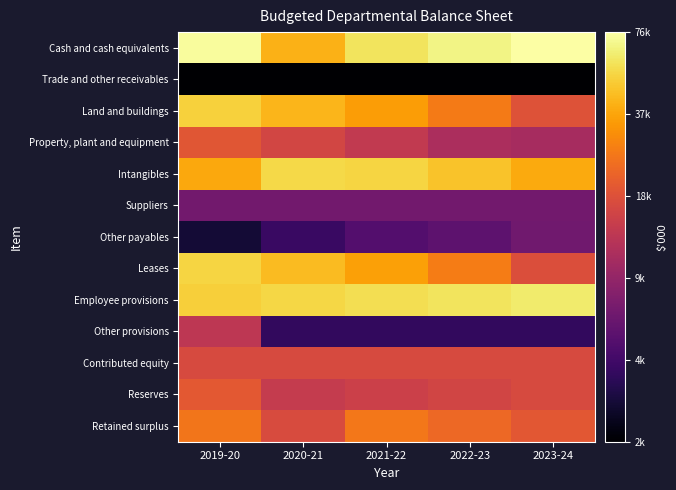

Between 2023-24 and 2021-22, which is larger?

2023-24